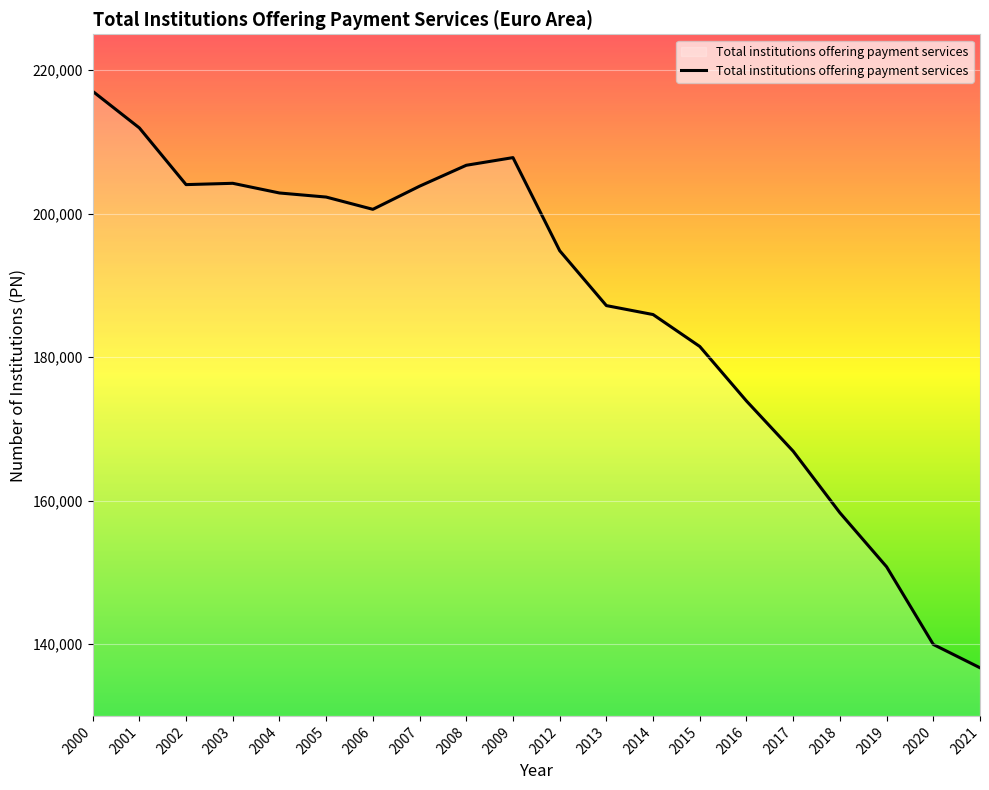

The chart shows a value of 304442 at 2004. True or false?

False